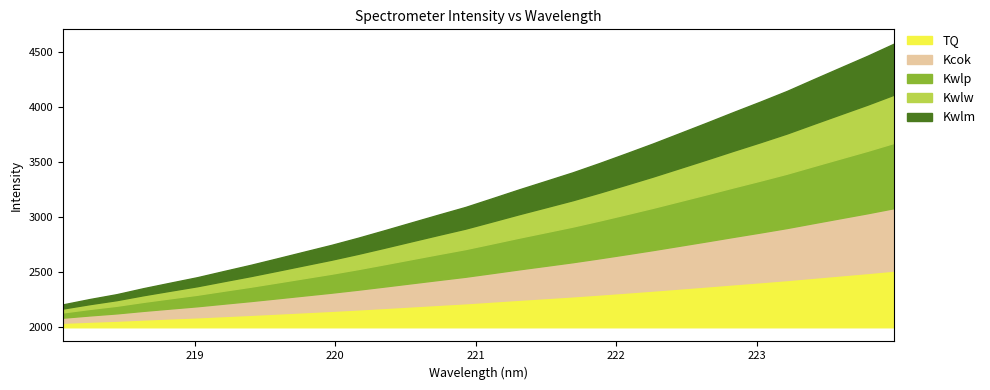

Reading left to right, transcribe all the data shown in this chart.

2207.4	2256.0	2300.0	2354.6	2404.5	2453.7	2510.4	2566.3	2626.0	2686.5	2746.8	2811.9	2881.0	2951.6	3021.8	3090.8	3170.1	3250.2	3327.2	3404.6	3489.1	3577.2	3666.9	3761.0	3855.4	3951.7	4045.9	4143.2	4250.2	4355.9	4461.1	4572.6